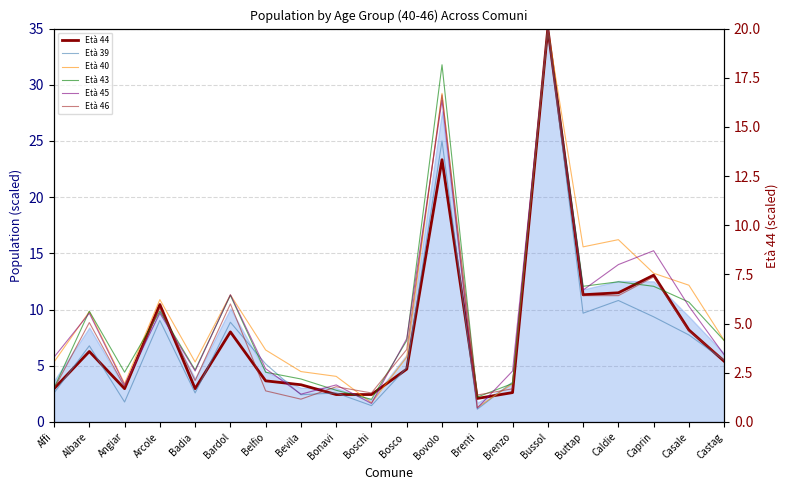

Rank the series by their maximum value, from lowest to highest.

Età 44, Età 39, Età 40, Età 43, Età 45, Età 46